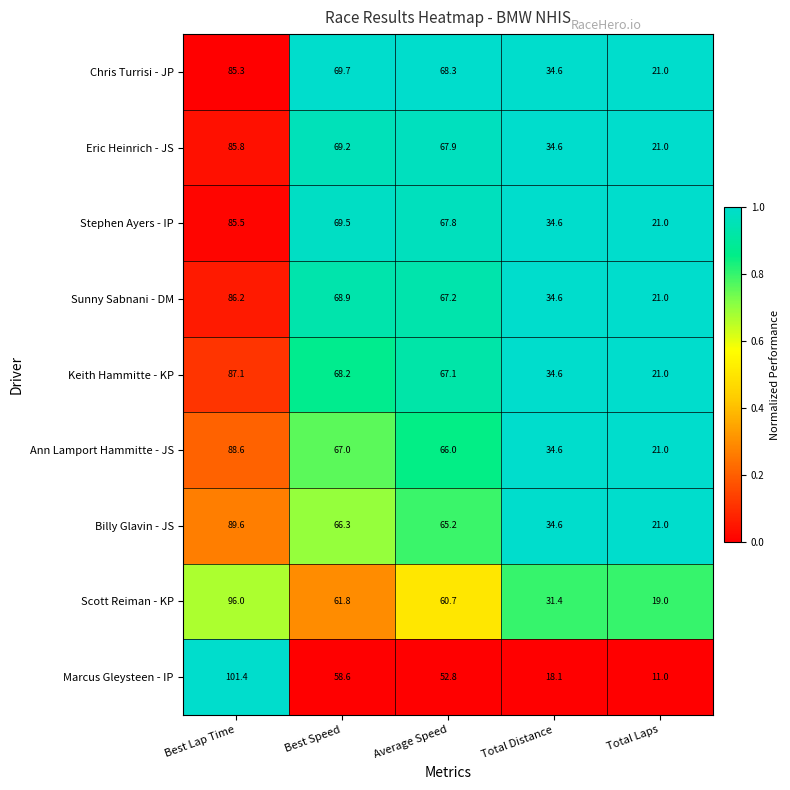

Is it true that Keith Hammitte - KP equals 34.6 at Total Distance?

True